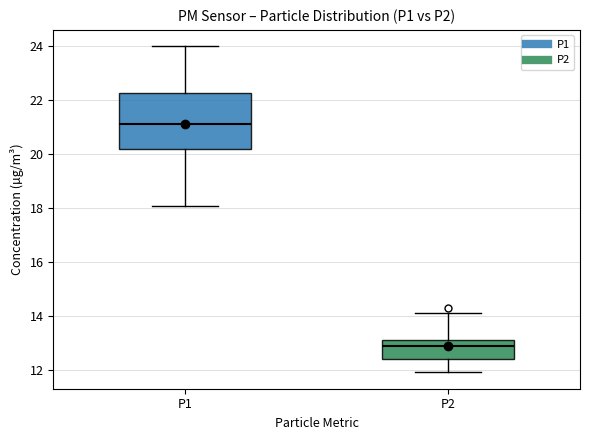

Comparing the boxes themselves (not the whiskers), which one is the tallest?

P1